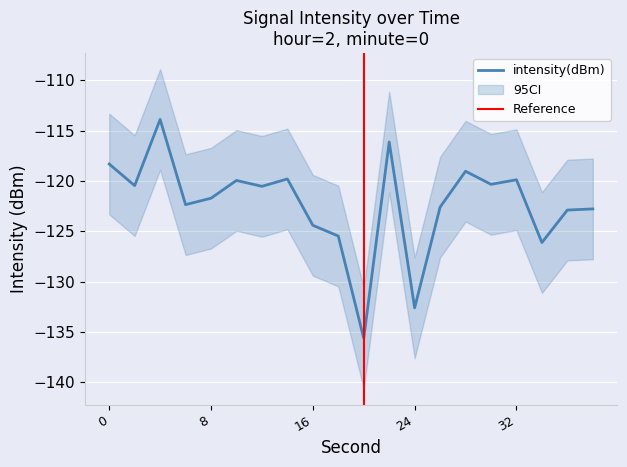

List the labels in order of value, largest first.

4, 22, 0, 28, 14, 32, 10, 30, 2, 12, 8, 6, 26, 38, 36, 16, 18, 34, 24, 20